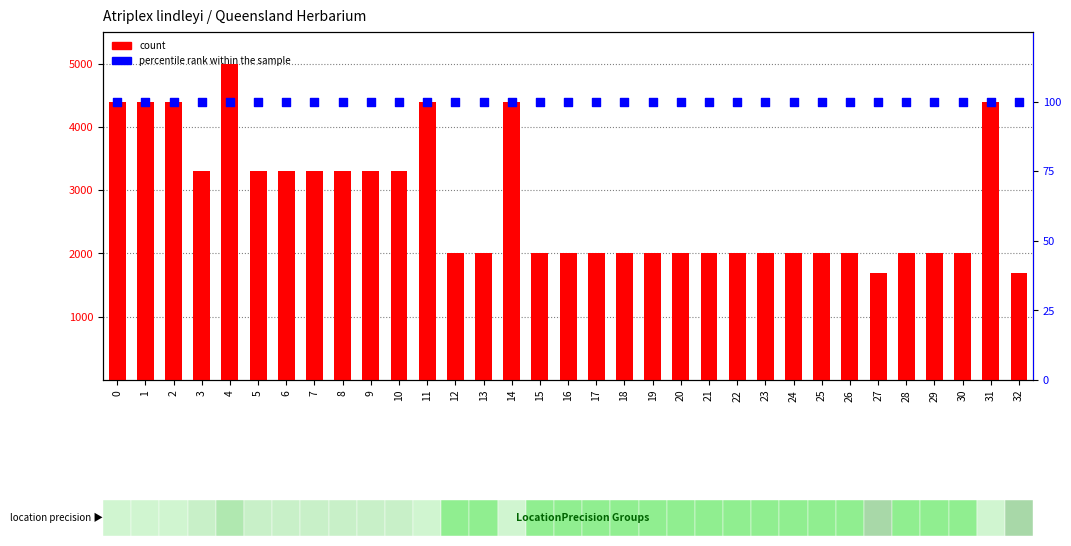

At how many categories does at least one series exceed 959?

33